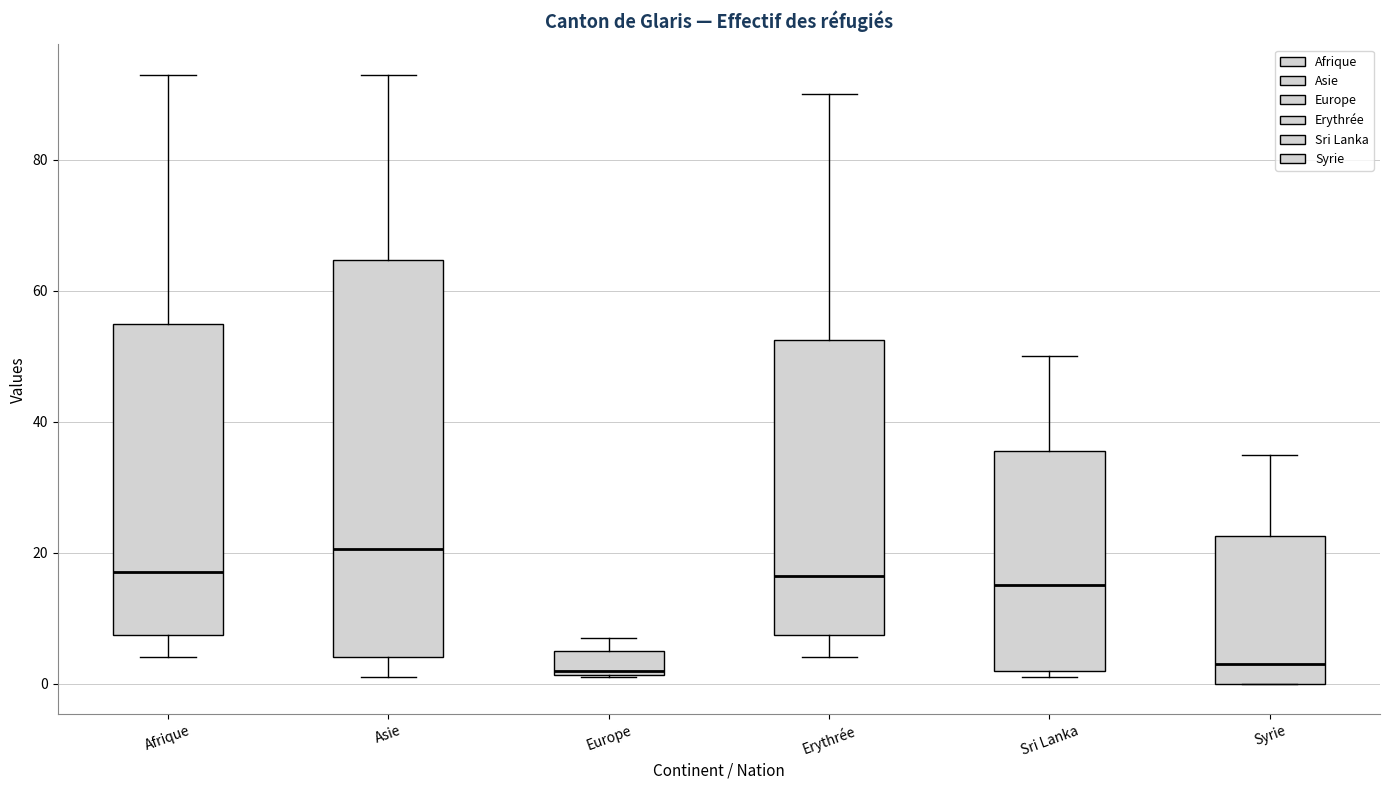

Reading left to right, read every box against the y-axis: the position of its median line, the range the box covers, and the ends of its whiskers. The values are not printed on the chart, so give them approximately, as read against the axis.

Afrique: median 18, box 8 to 56, whiskers 4 to 94
Asie: median 20, box 4 to 64, whiskers 2 to 94
Europe: median 2 (just above the box's lower edge), box 2 to 6, whiskers 2 to 8
Erythrée: median 16, box 8 to 52, whiskers 4 to 90
Sri Lanka: median 16, box 2 to 36, whiskers 2 (just below the box's lower edge) to 50
Syrie: median 4, box 0 to 22, whiskers 0 to 36